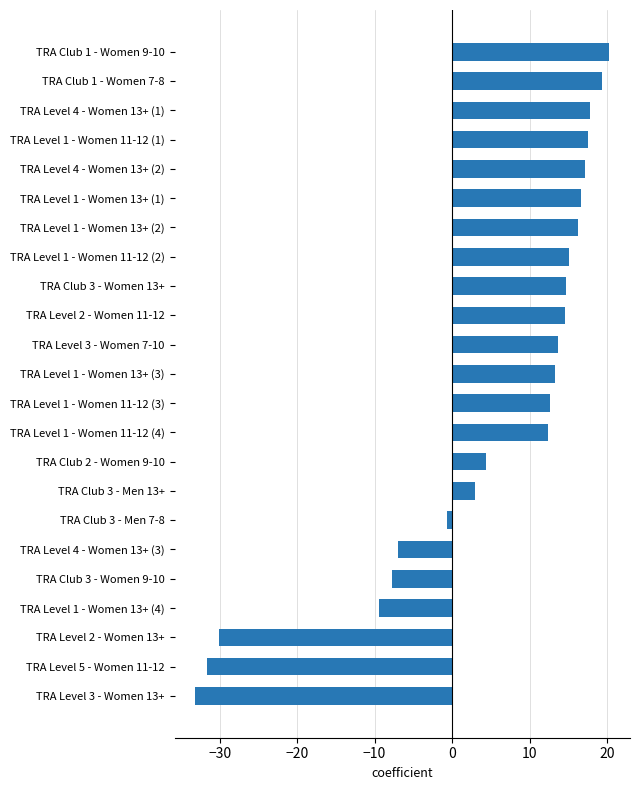

How many values are above zero?

16